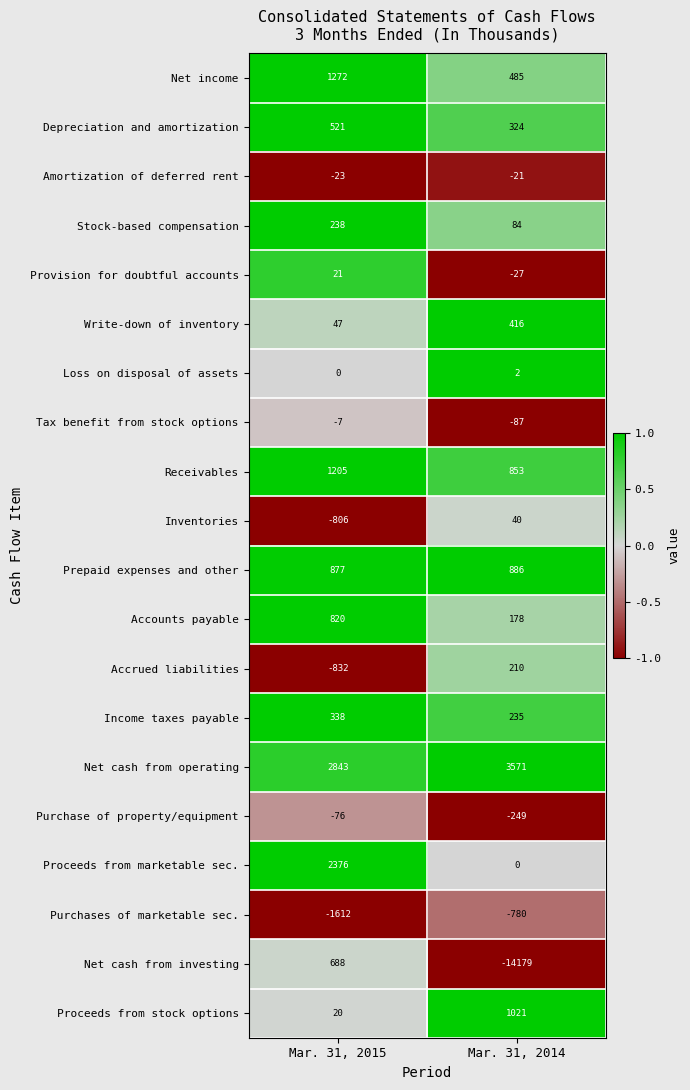

At which category does the chart reach its minimum across all series?

Mar. 31, 2014